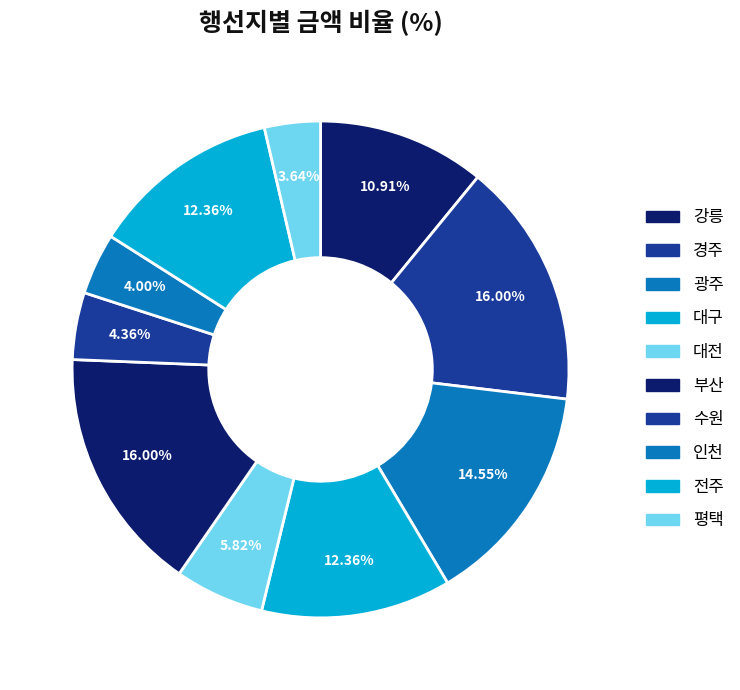

What is the smallest slice in the pie chart?

평택